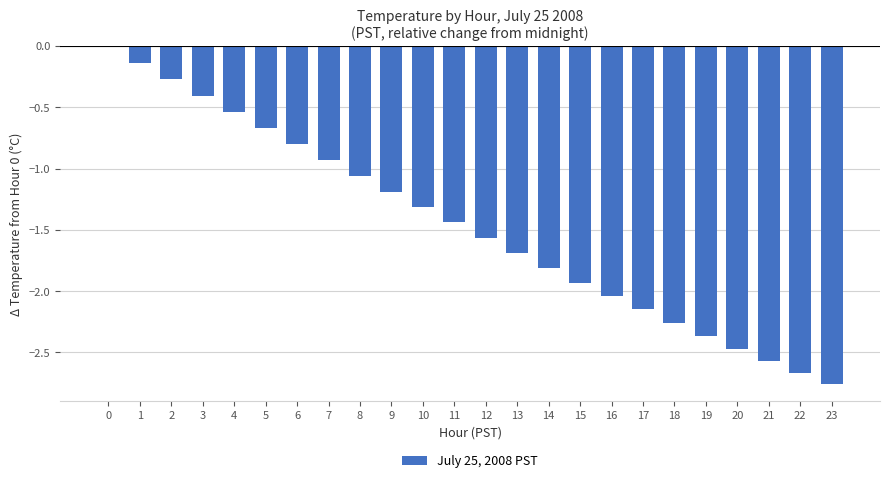

Which has a higher value, 18 or 21?

18